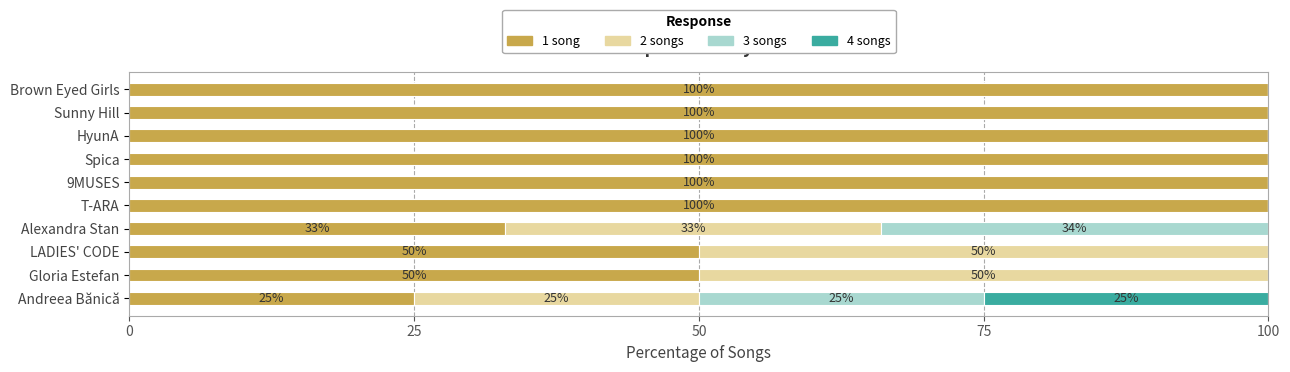

What is the difference between the maximum and second lowest values in the 1 song series?

67